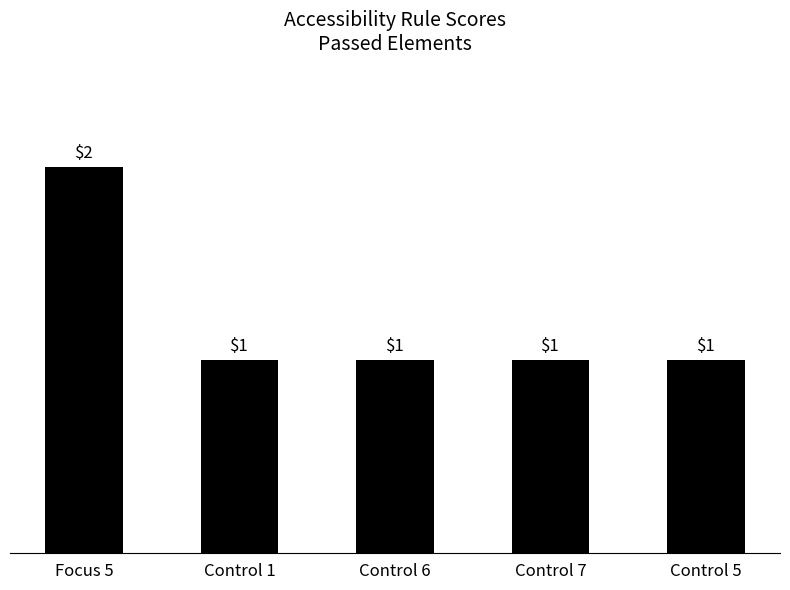

What is the sum of all values?

6